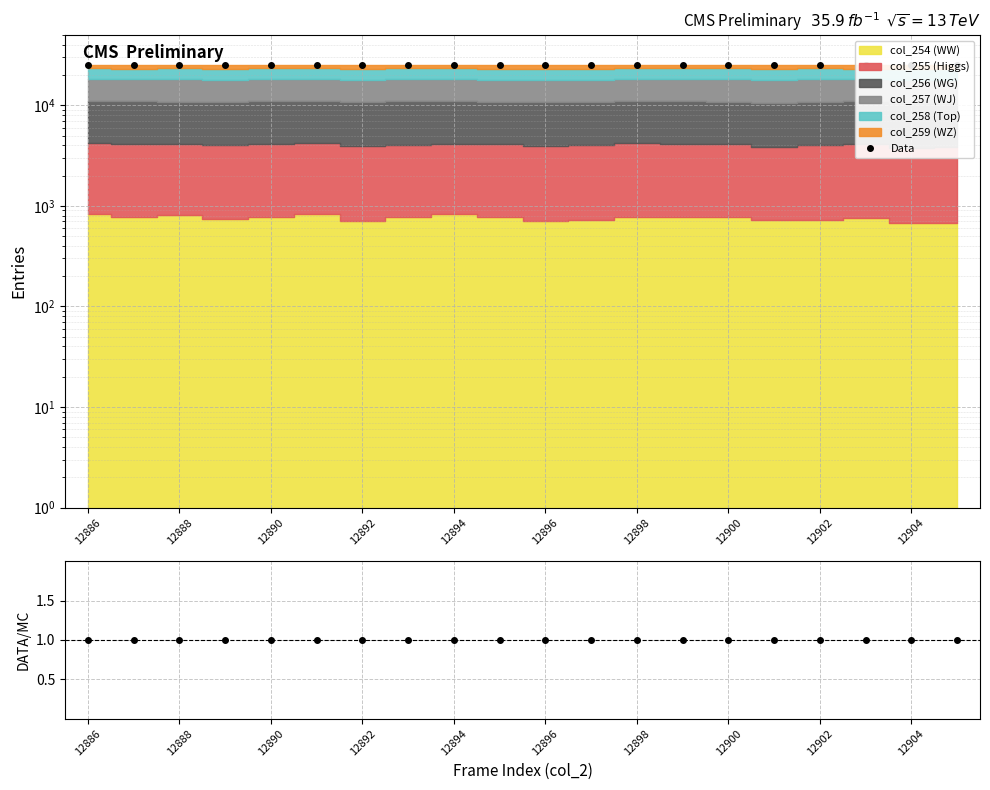

True or false: DATA/MC and Data intersect in this chart.

False